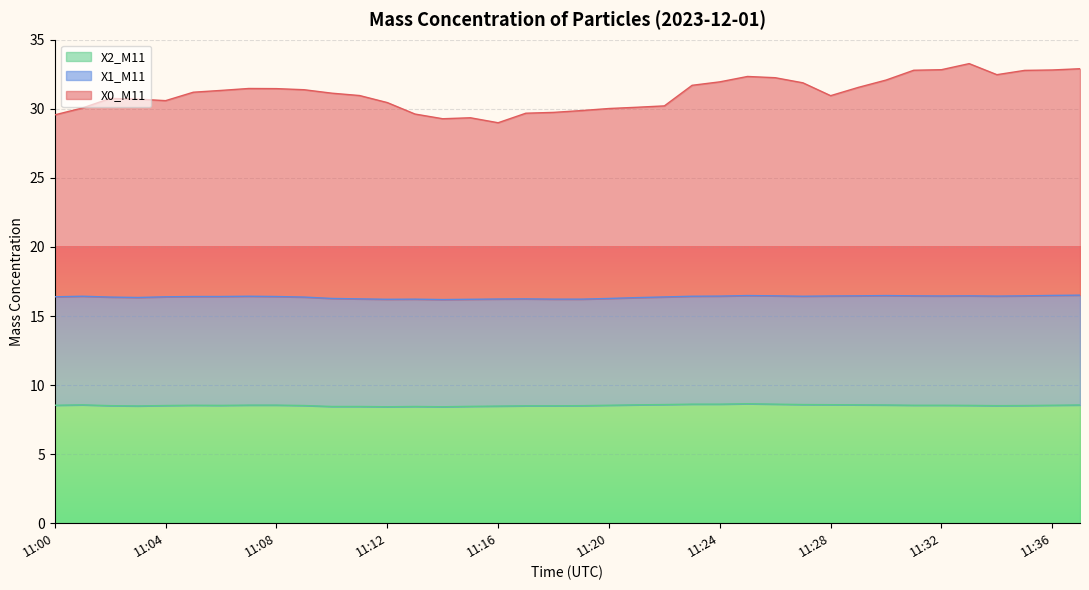

What is the approximate value of X0_M11 at 11:16?

29.0